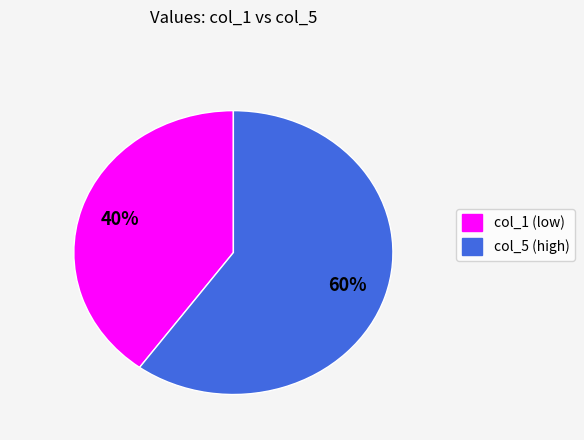

Does any single category account for the majority?

Yes